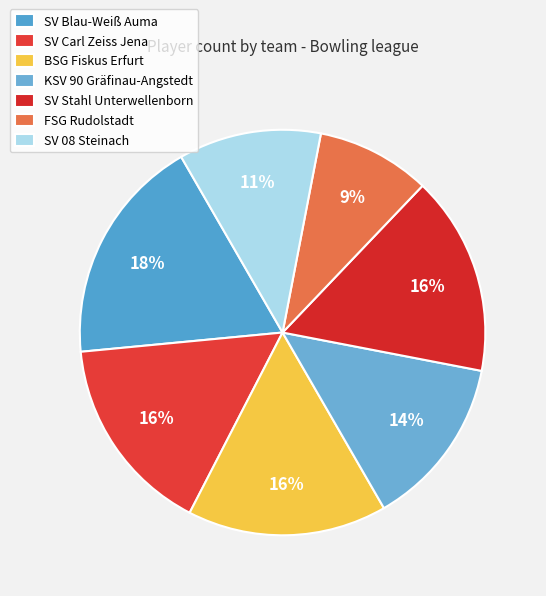

How many slices are in this pie chart?

7